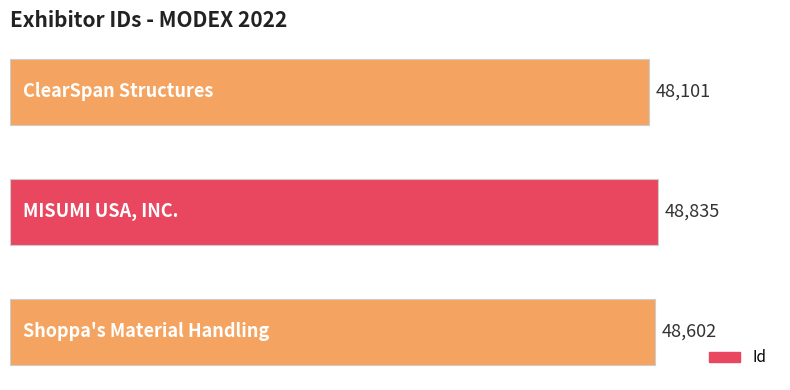

What is the greatest value displayed?

48835